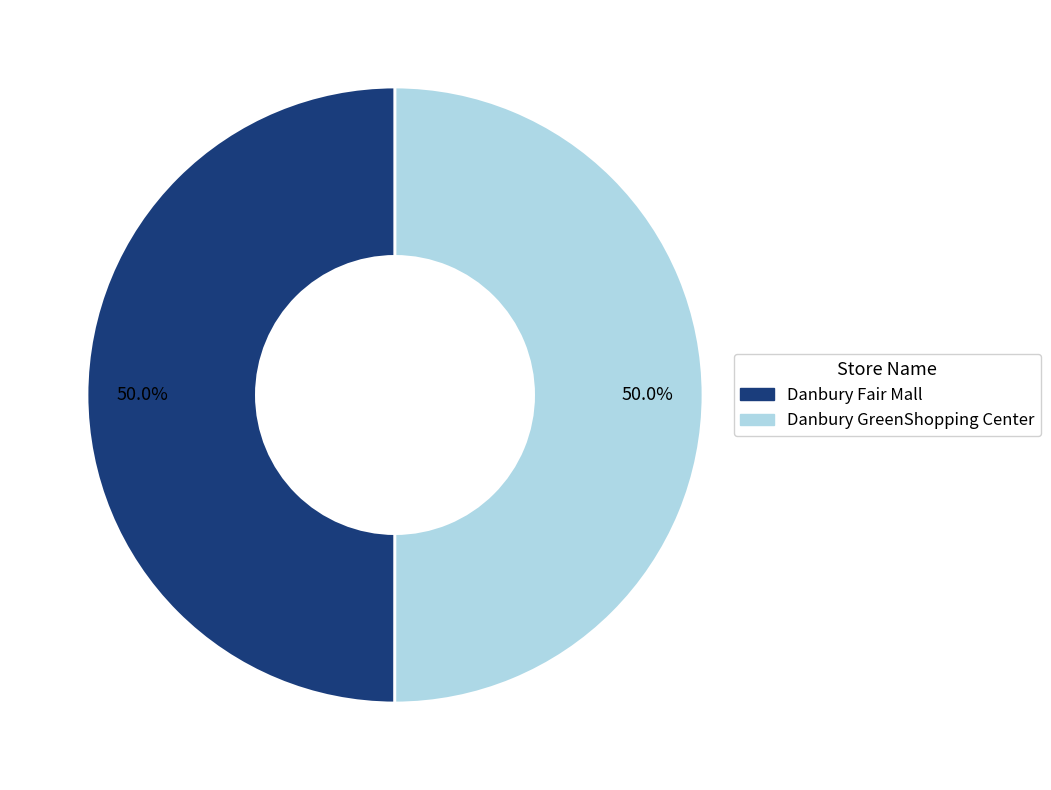

What is the total percentage of Danbury Fair Mall and Danbury GreenShopping Center?

100.0%